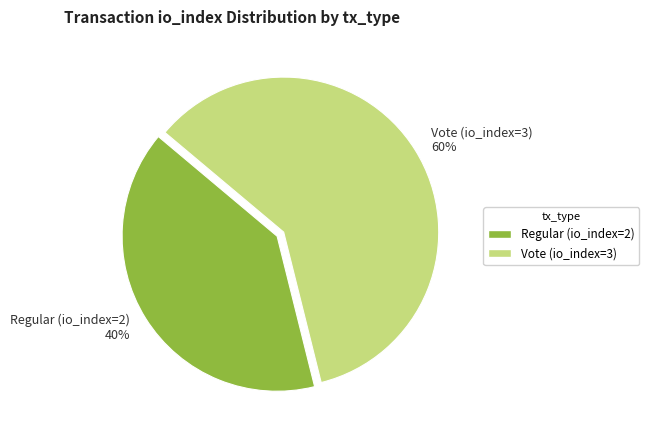

What is the largest slice in the pie chart?

Vote (io_index=3)